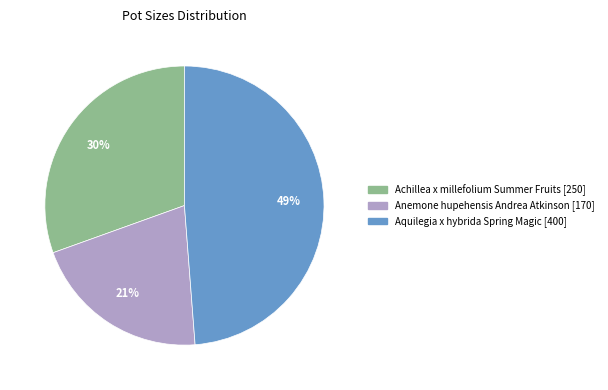

To the nearest percent, what is the average slice percentage?

33%